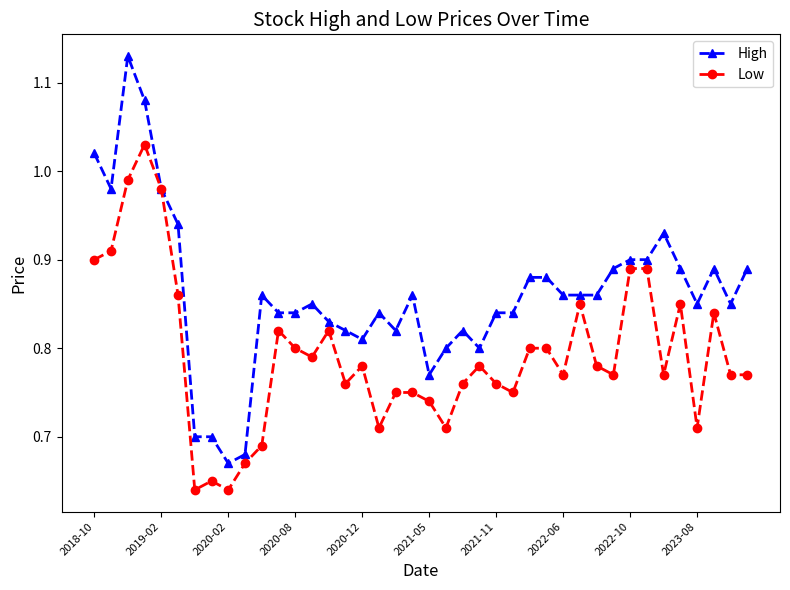

Which series has the largest range (max minus min)?

High